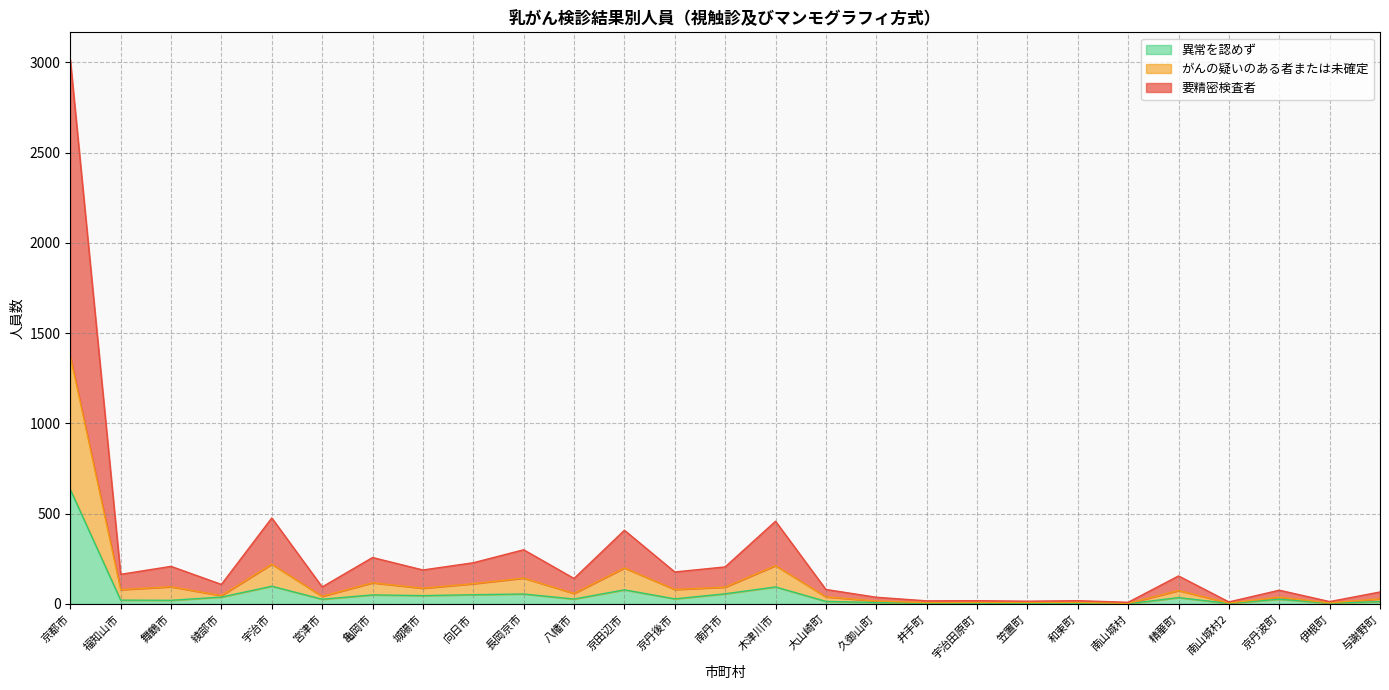

Which series changed the most between 福知山市 and 城陽市?

異常を認めず